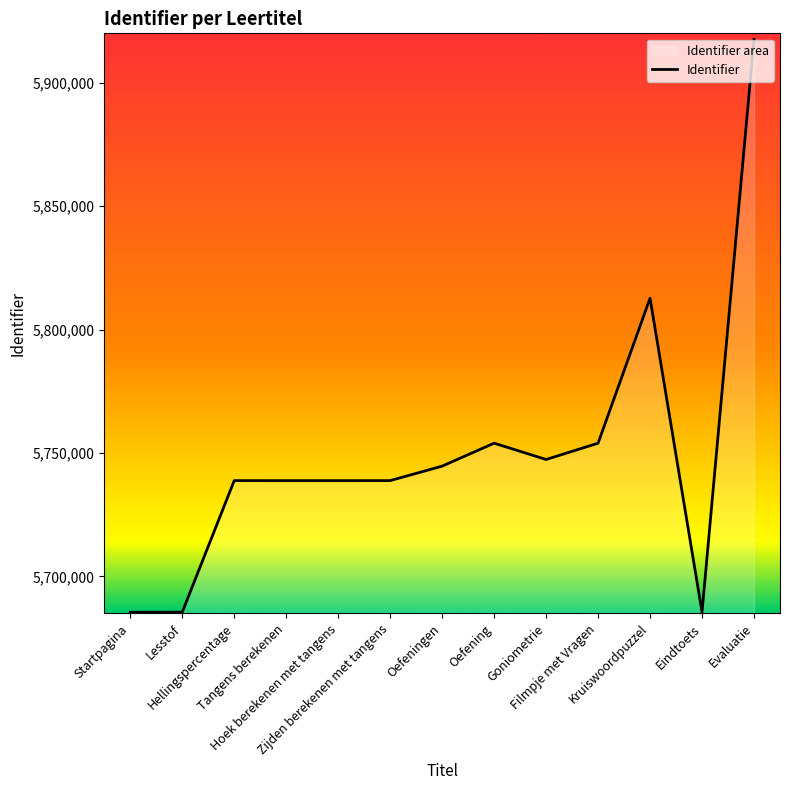

What is the sum of the values at Filmpje met Vragen and Kruiswoordpuzzel?

11566638